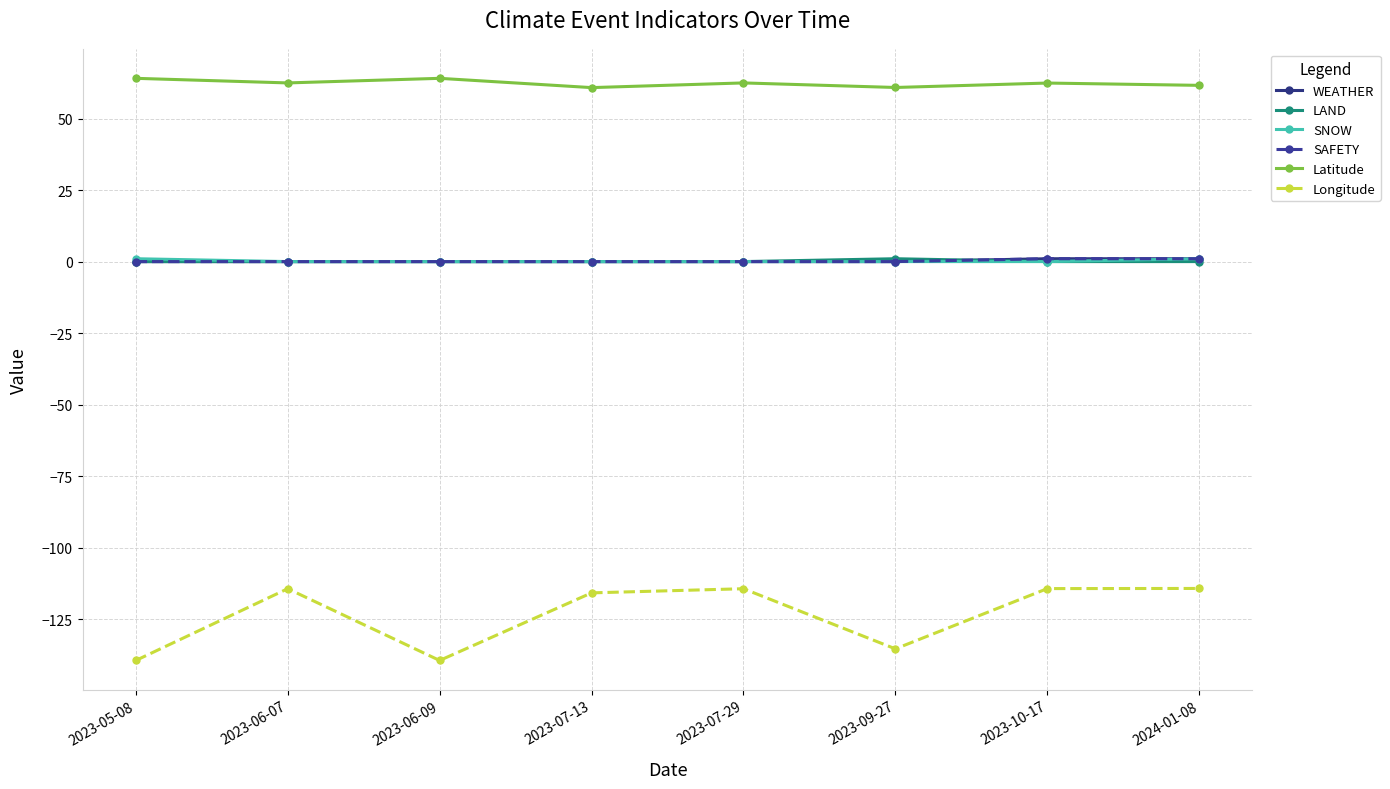

True or false: WEATHER and SAFETY intersect in this chart.

False